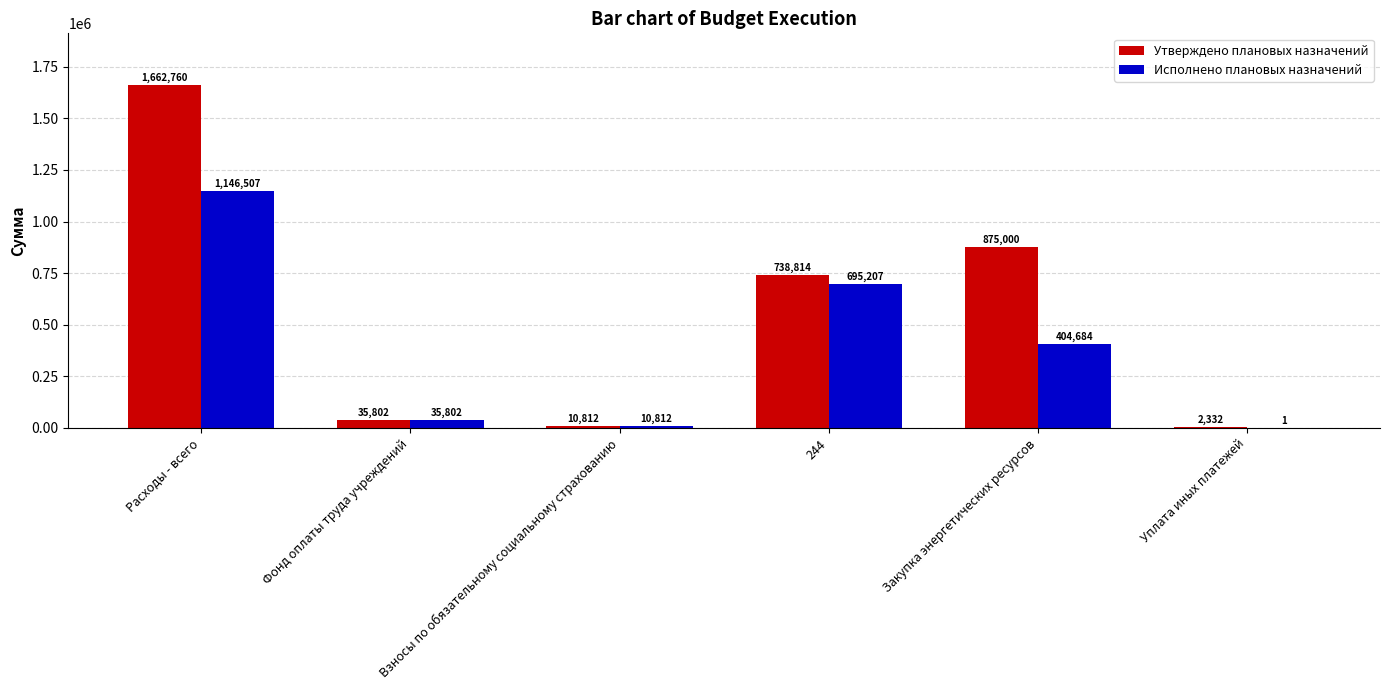

Are the bars grouped side by side (vs. stacked)?

Yes